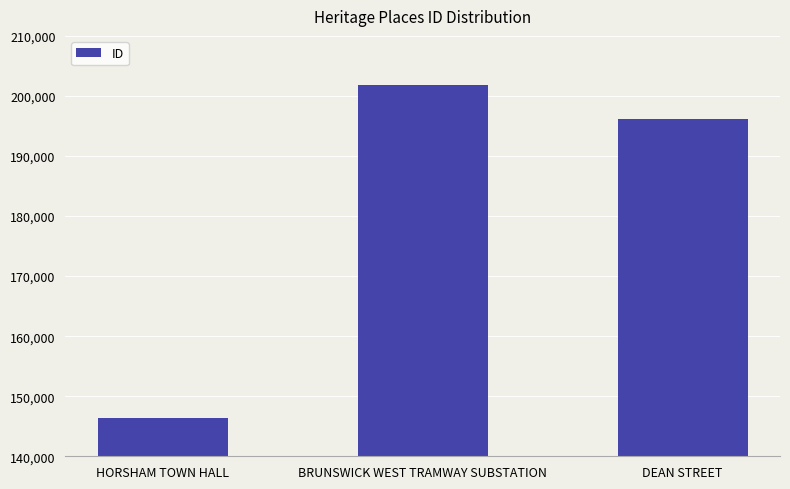

The chart shows a value of 146361 at HORSHAM TOWN HALL. True or false?

True